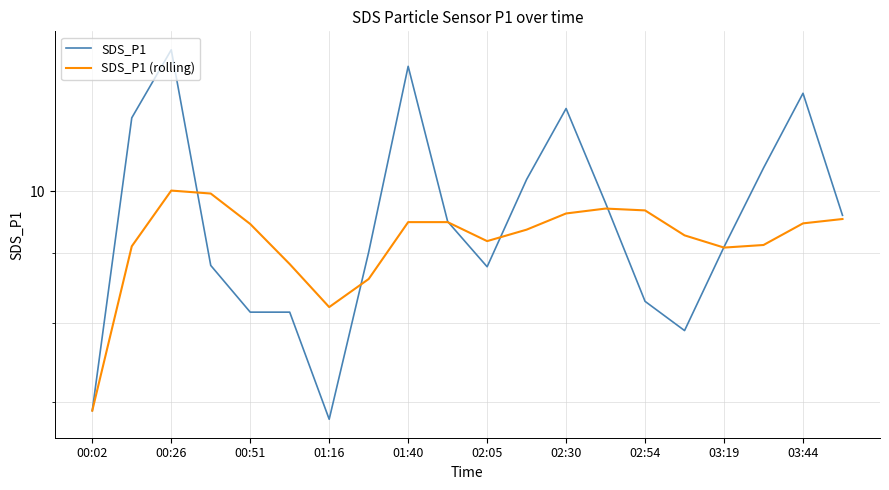

Reading left to right, extract all data points from this chart.

SDS_P1: 6.9	11.3	12.7	8.8	8.2	8.2	6.8	9.0	12.3	9.5	8.8	10.2	11.5	9.8	8.3	7.9	9.1	10.4	11.8	9.6
SDS_P1 (rolling): 6.9	9.1	10.0	10.0	9.5	8.8	8.2	8.6	9.5	9.5	9.2	9.4	9.6	9.7	9.7	9.3	9.1	9.1	9.5	9.5